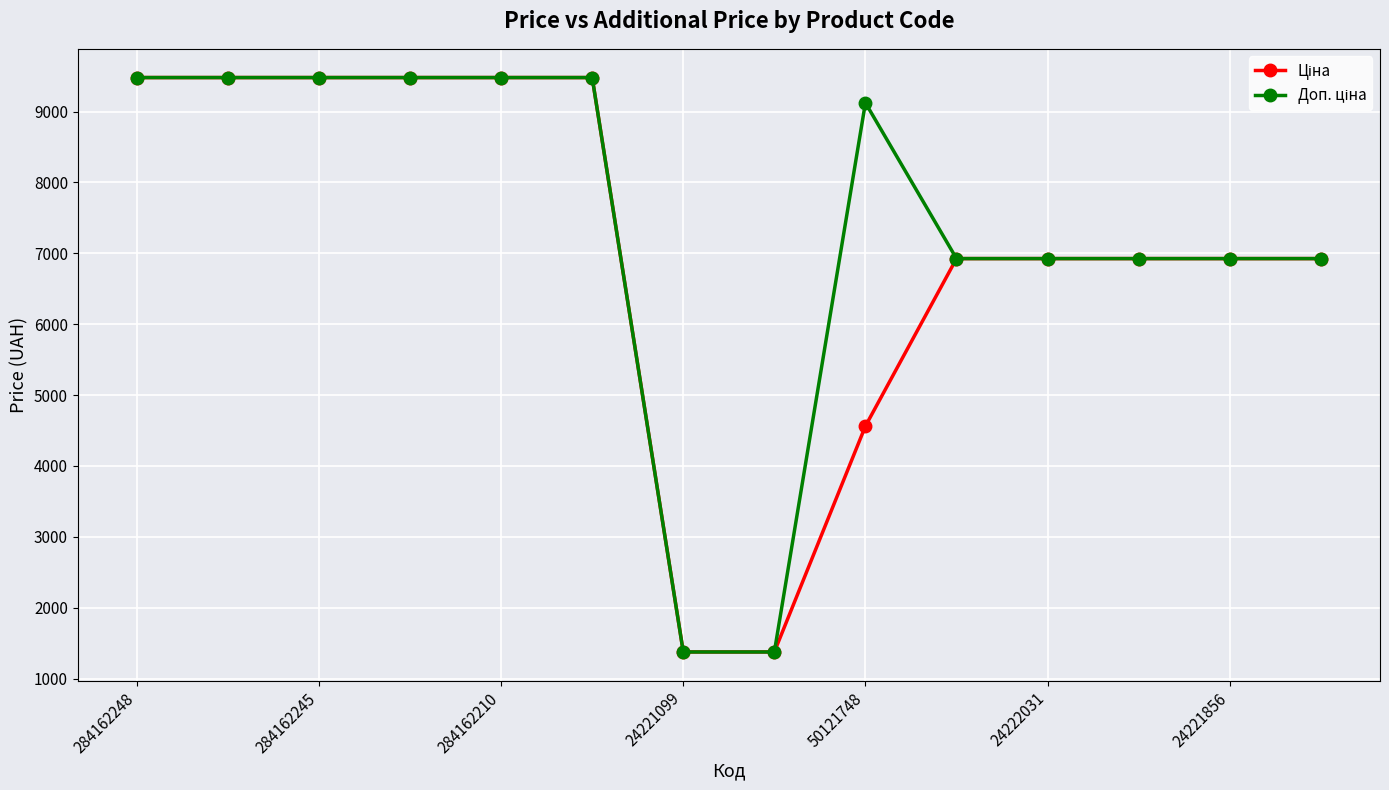

What is the smallest value displayed?

1375.0